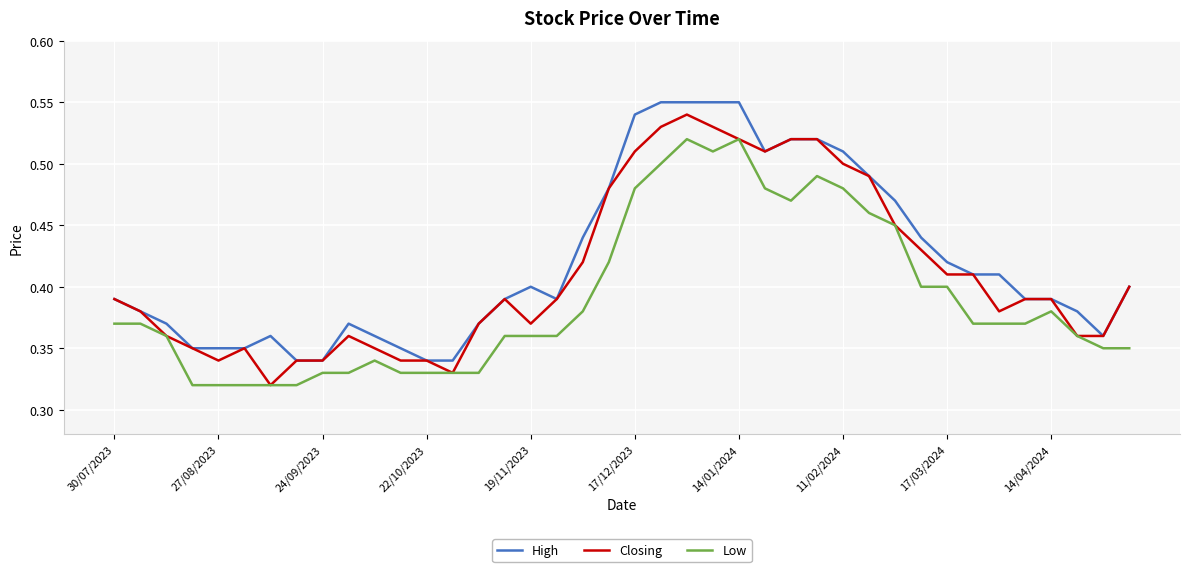

List the series in order of their overall mean, lowest first.

Low, Closing, High